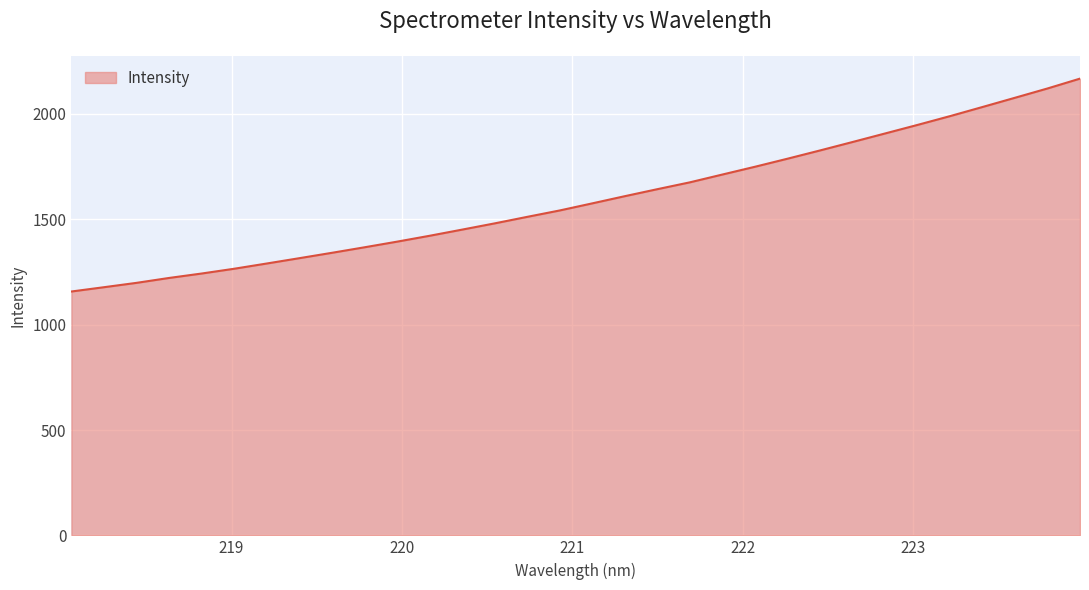

What is the minimum value shown in the chart?

1157.5